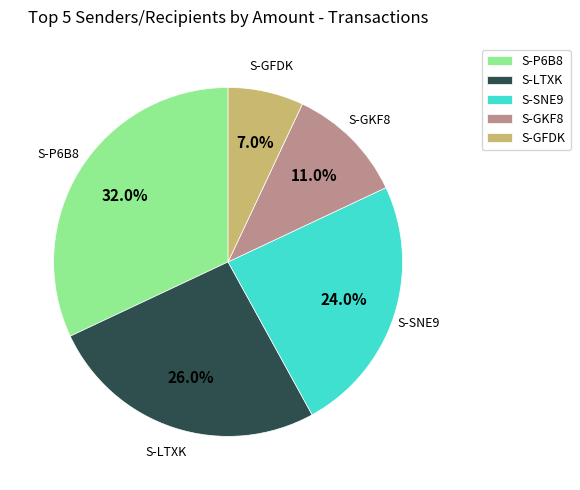

How many segments does this pie chart have?

5